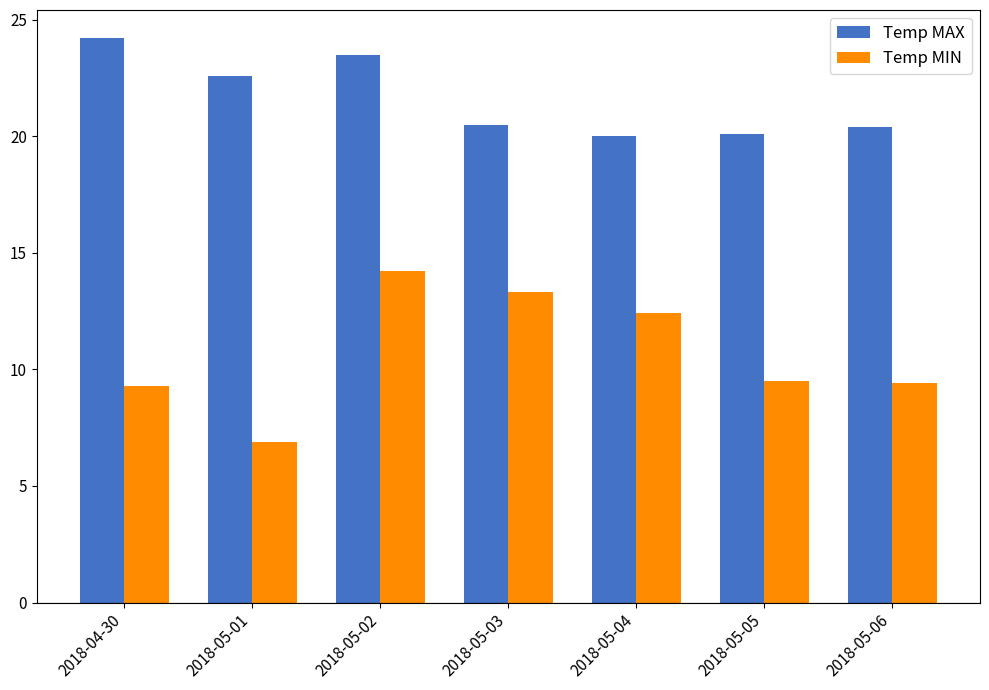

What is the spread (max minus min) of values at 2018-05-05?

10.6